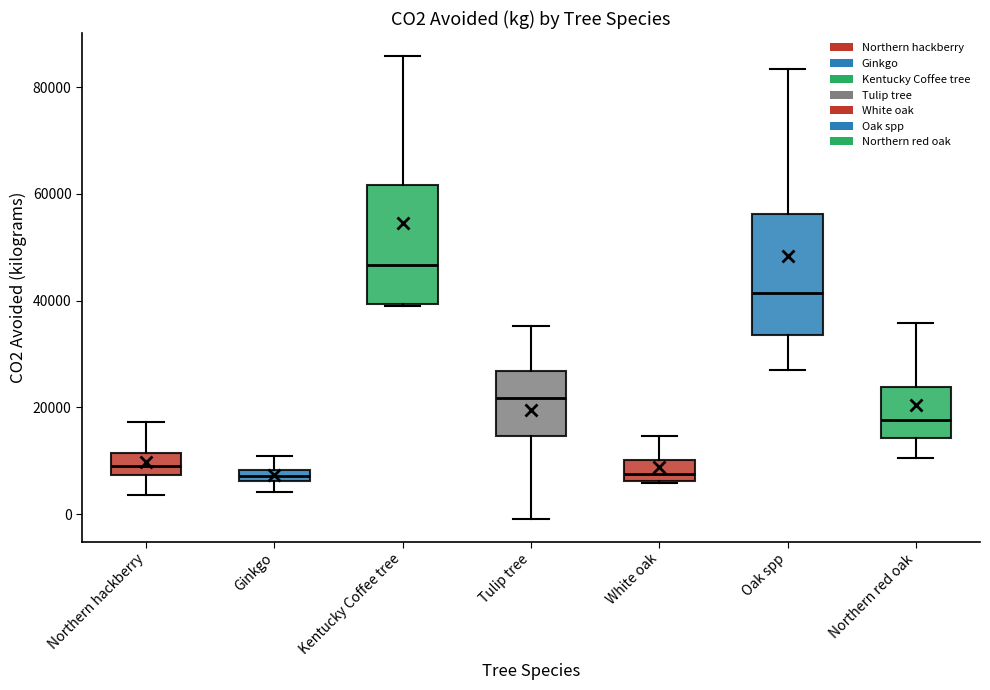

Which box has the highest median line?

Kentucky Coffee tree